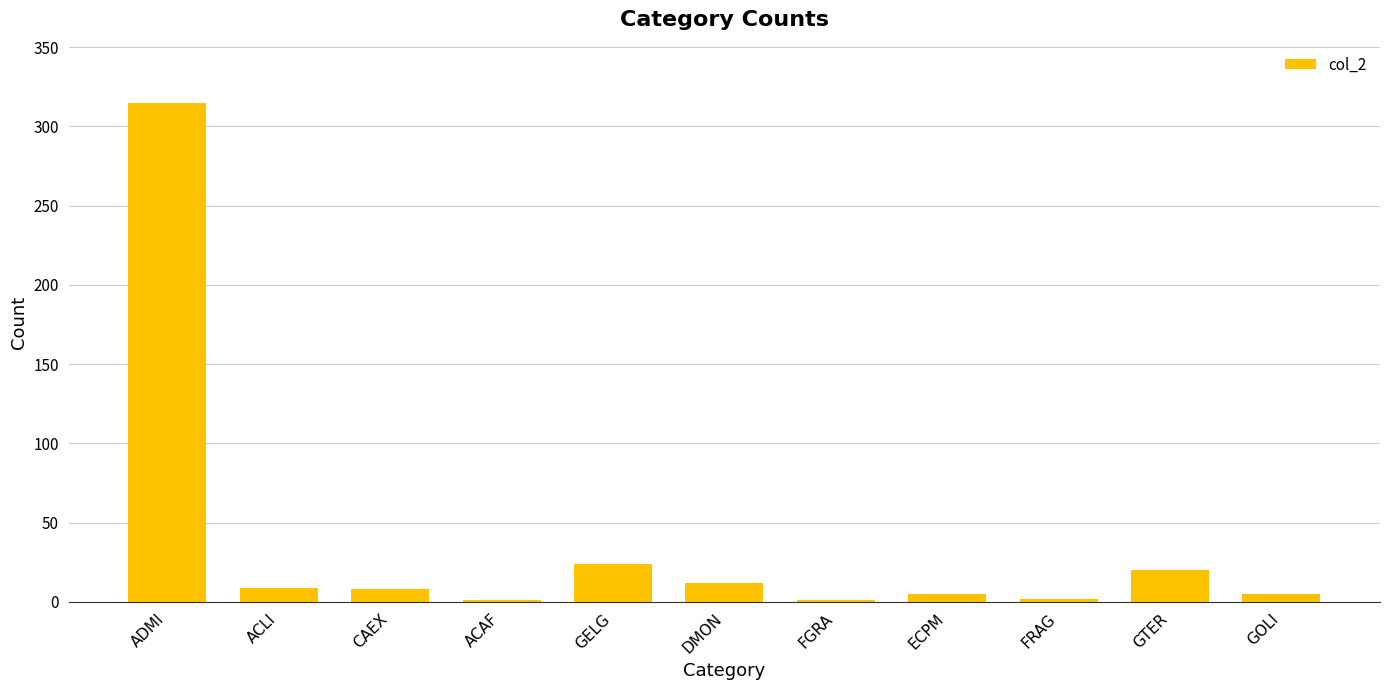

True or false: the data shows 12 at DMON.

True